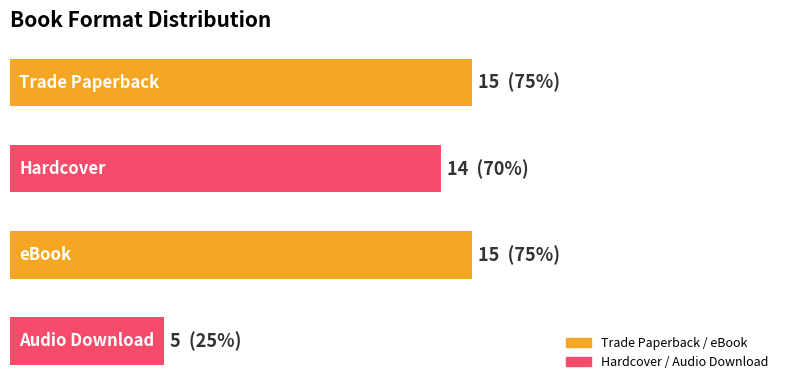

Are the bars horizontal?

Yes